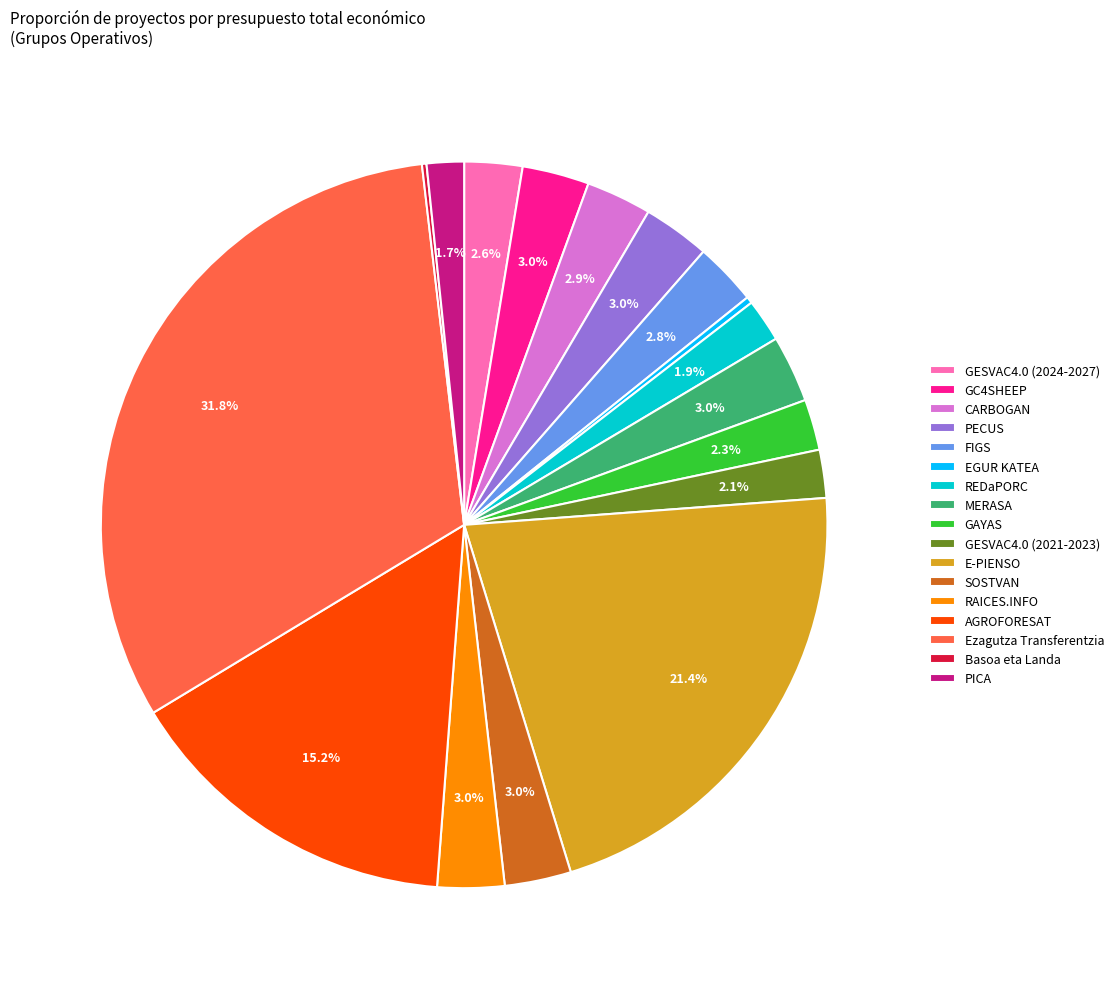

To the nearest percent, what percentage of the pie is PICA?

2%